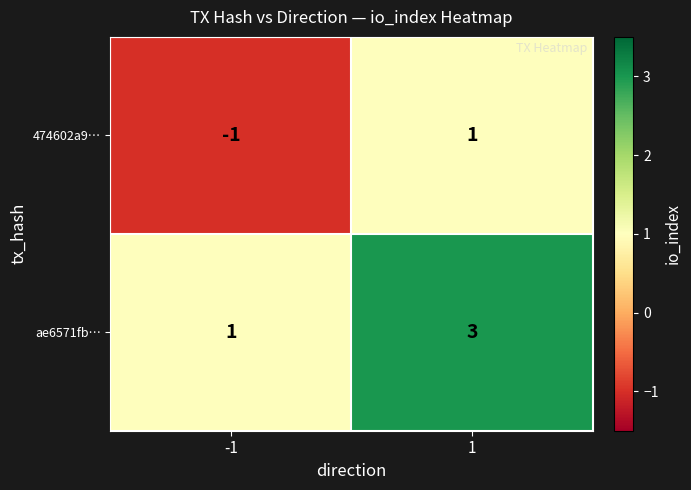

Rank the series by their maximum value, from highest to lowest.

ae6571fb…, 474602a9…